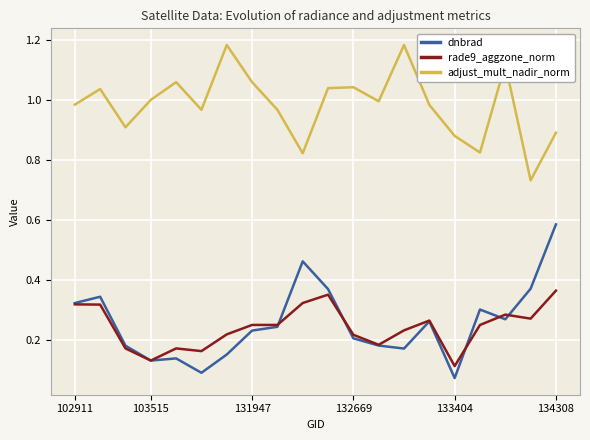

Which series has the largest range (max minus min)?

dnbrad